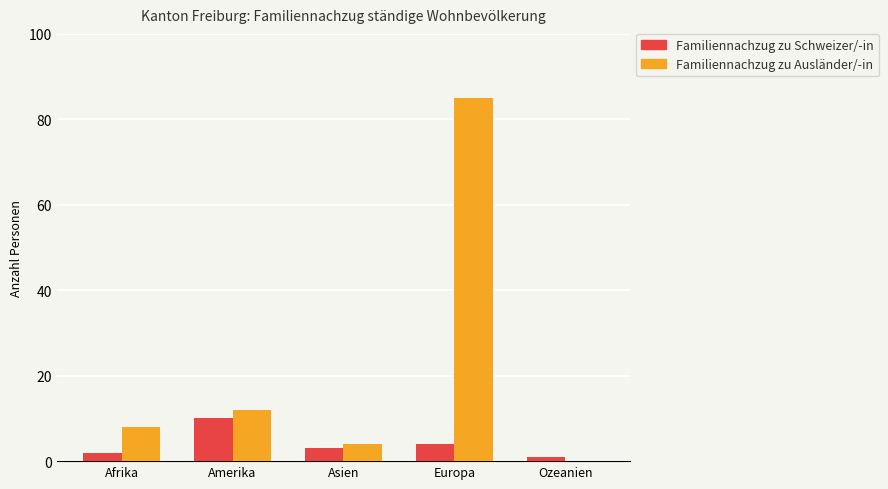

Are the bars grouped side by side (vs. stacked)?

Yes